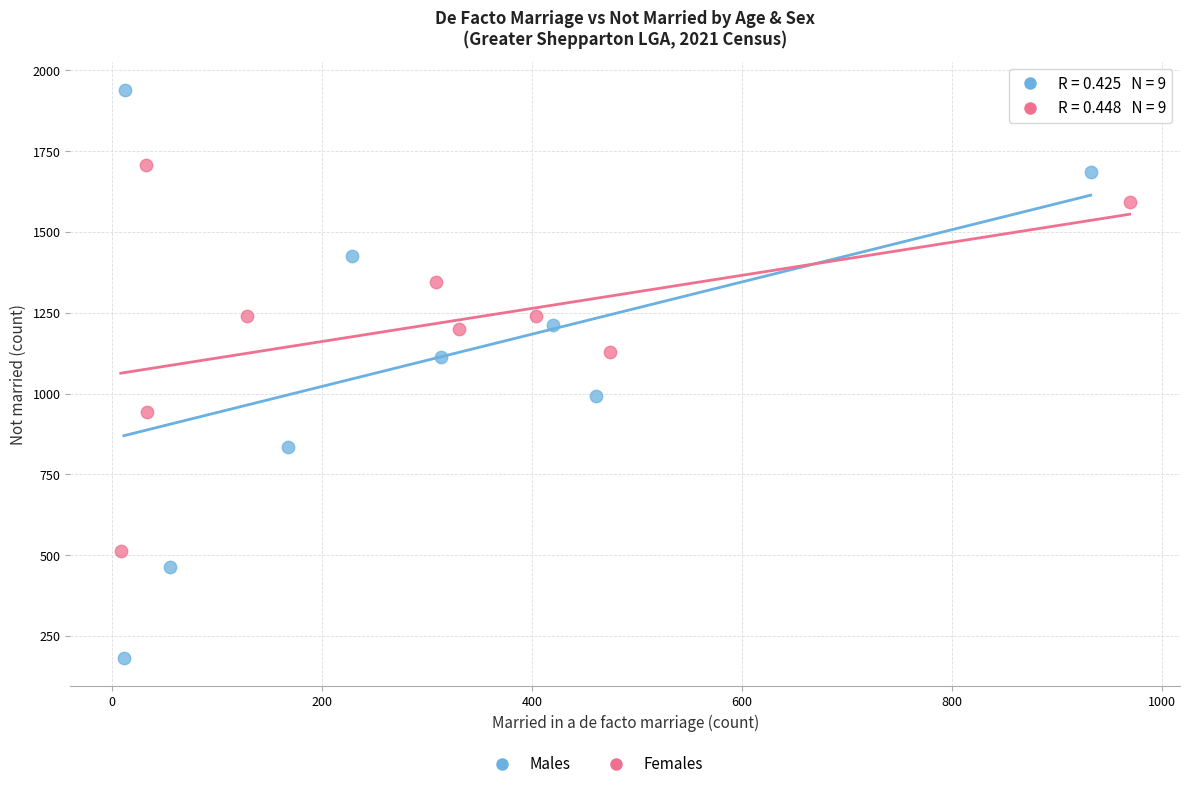

Which series reaches the minimum Y coordinate?

Males